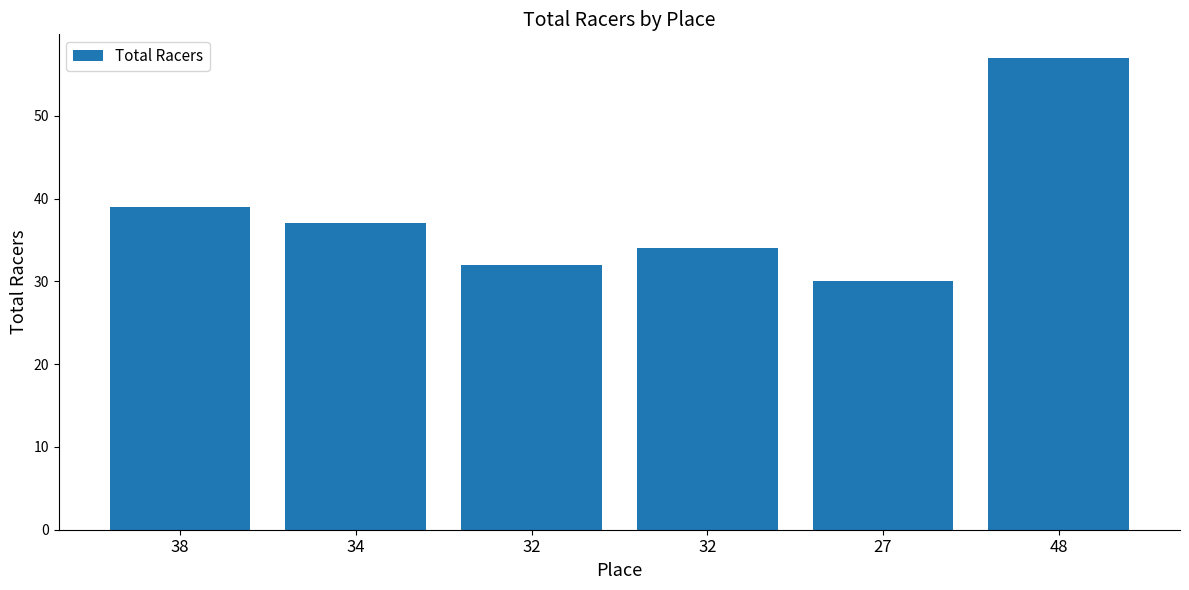

What is the difference between the maximum and minimum values?

27